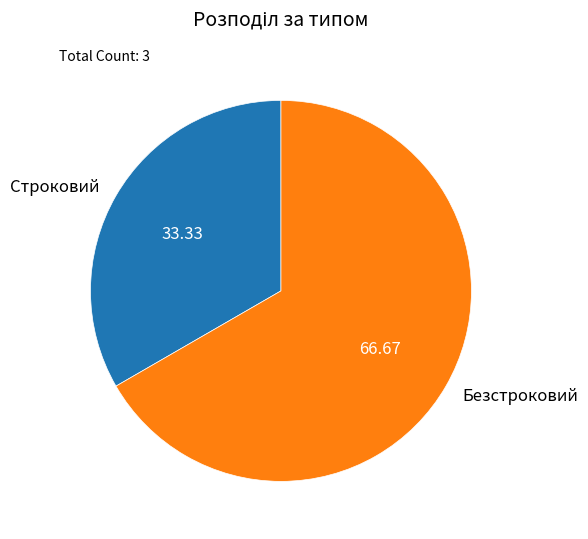

How many slices are in this pie chart?

2